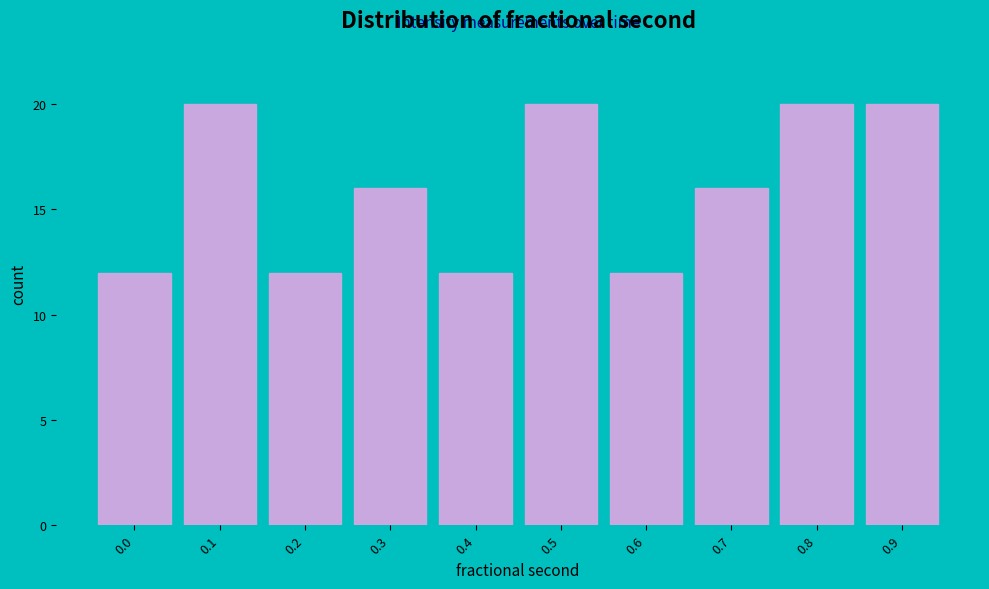

Reading left to right, extract all data points from this chart.

12	20	12	16	12	20	12	16	20	20